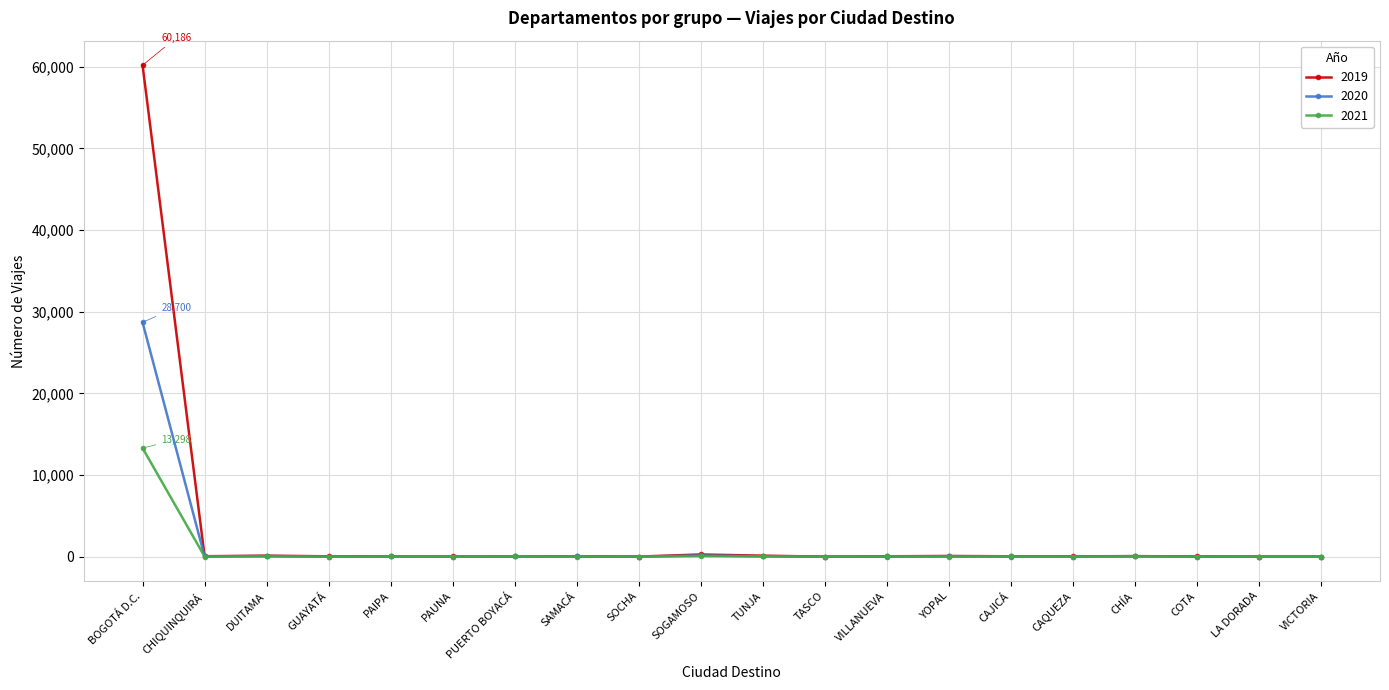

At which label does 2021 first exceed 17?

BOGOTÁ D.C.